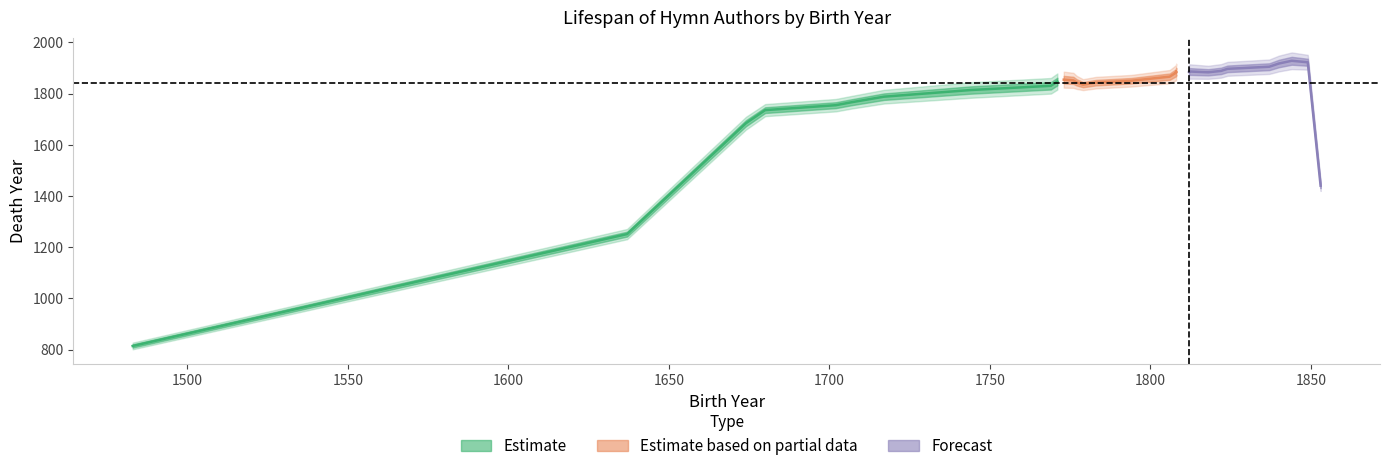

What is the sum of all Estimate based on partial data values?

18598.2